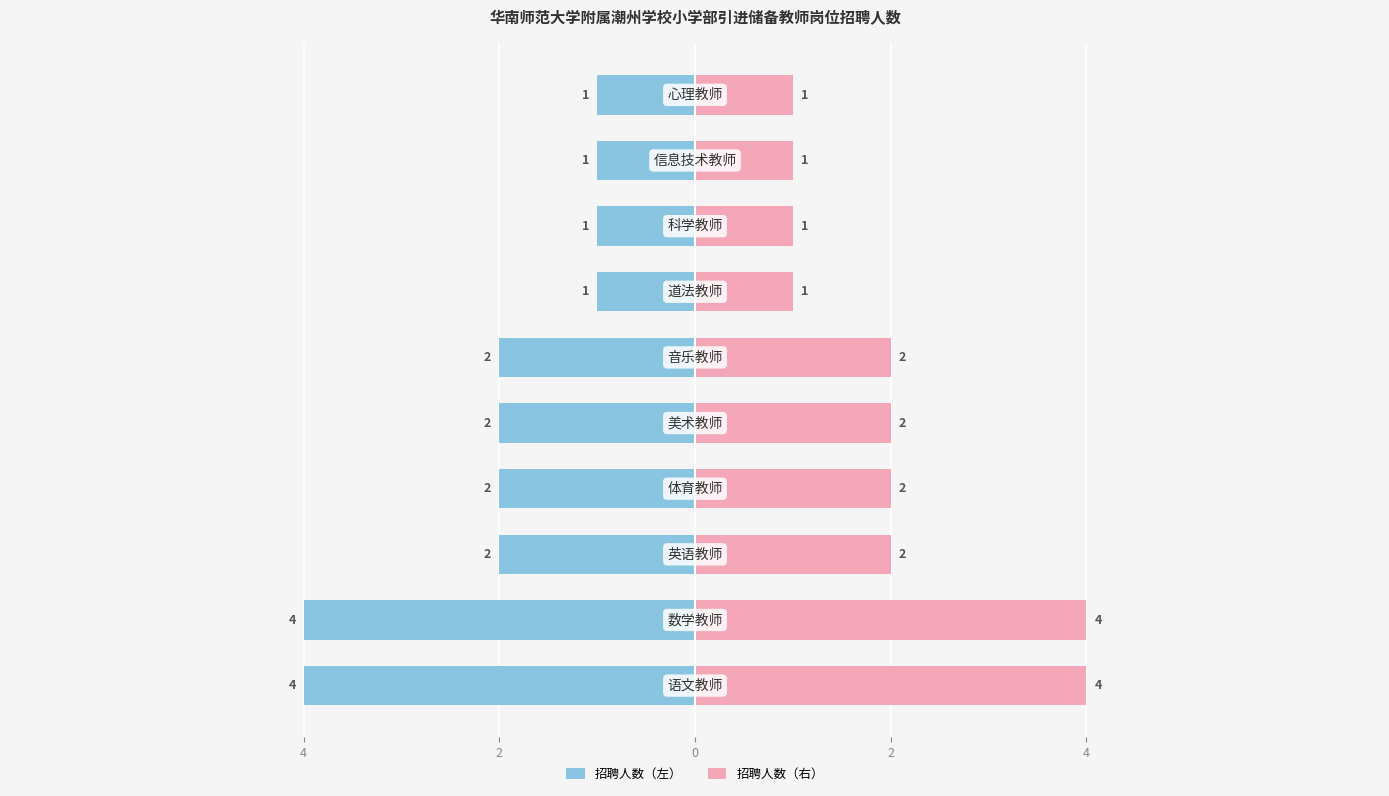

What are all the series names shown in the legend?

招聘人数（左）, 招聘人数（右）